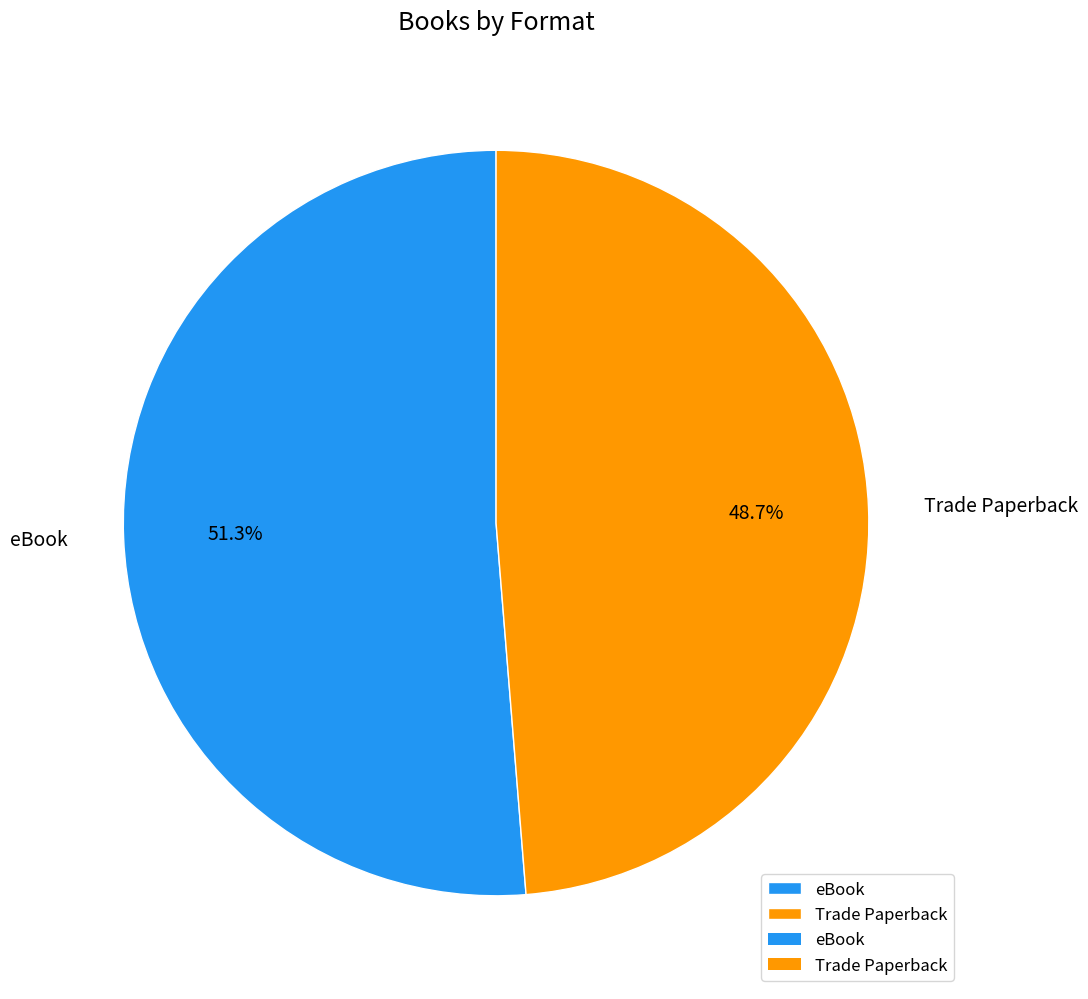

What is the ratio of the value at eBook to the value at Trade Paperback?

1.1